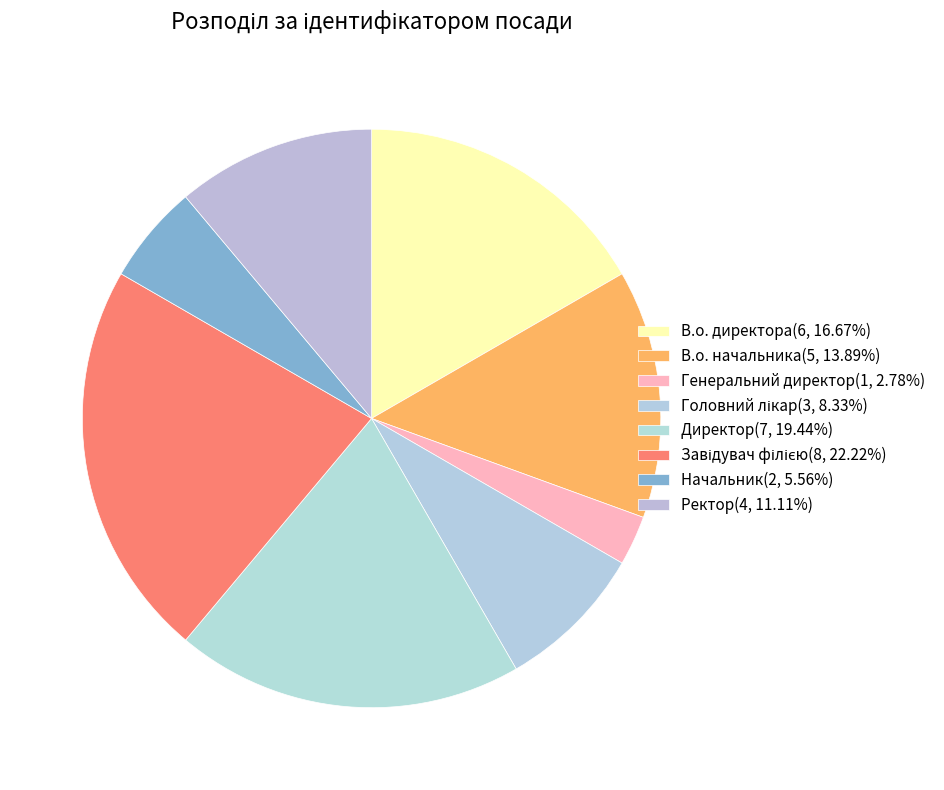

What percentage do Ректор and Генеральний директор together represent?

13.9%